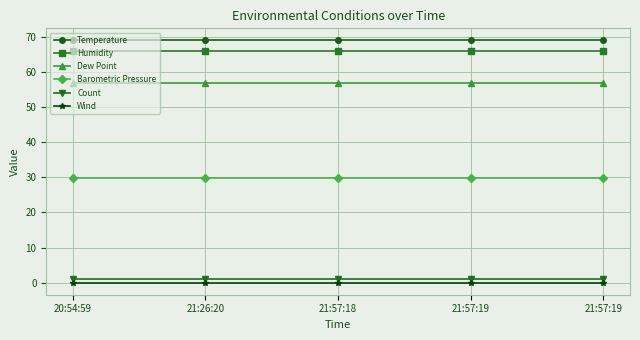

How many categories are shown in the chart?

5